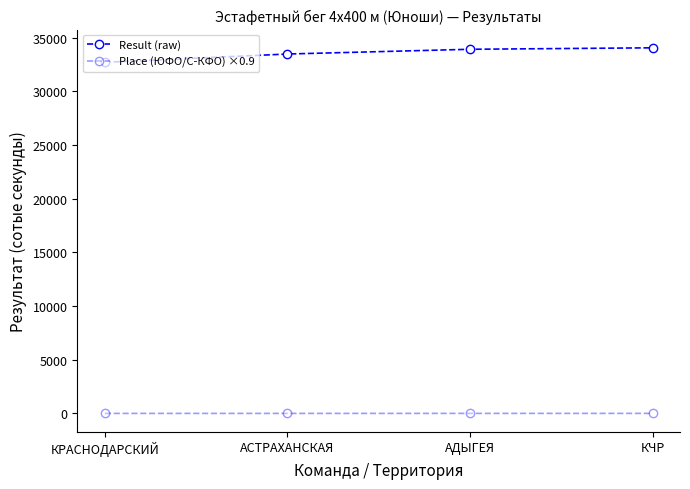

How many values in the Place (ЮФО/С-КФО) ×0.9 series are below 2?

2